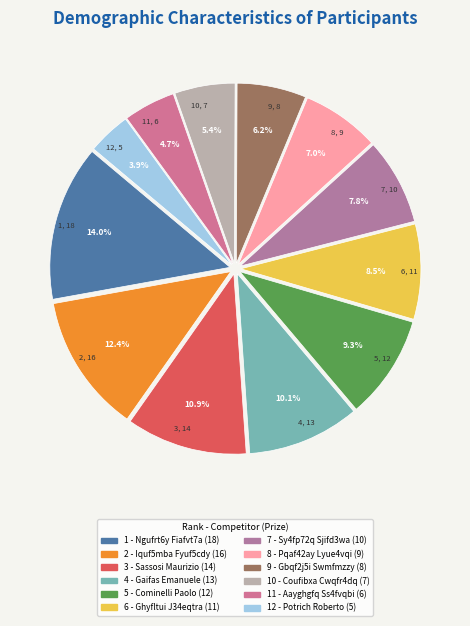

To the nearest percent, what percentage of the pie is 10 - Coufibxa Cwqfr4dq?

5%